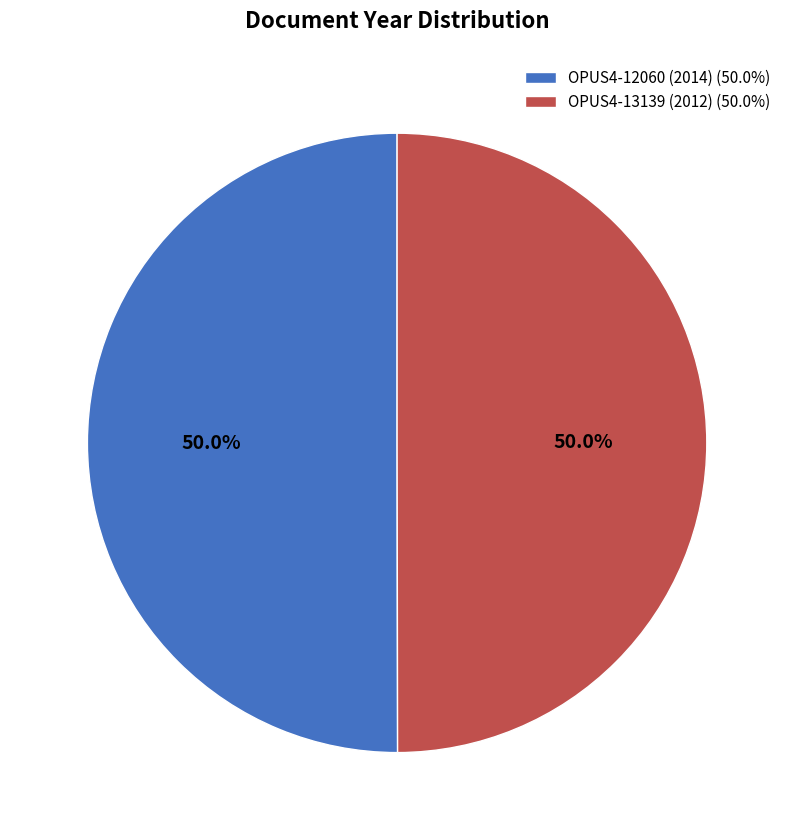

The OPUS4-12060 (2014) slice represents 64% of the pie. True or false?

False